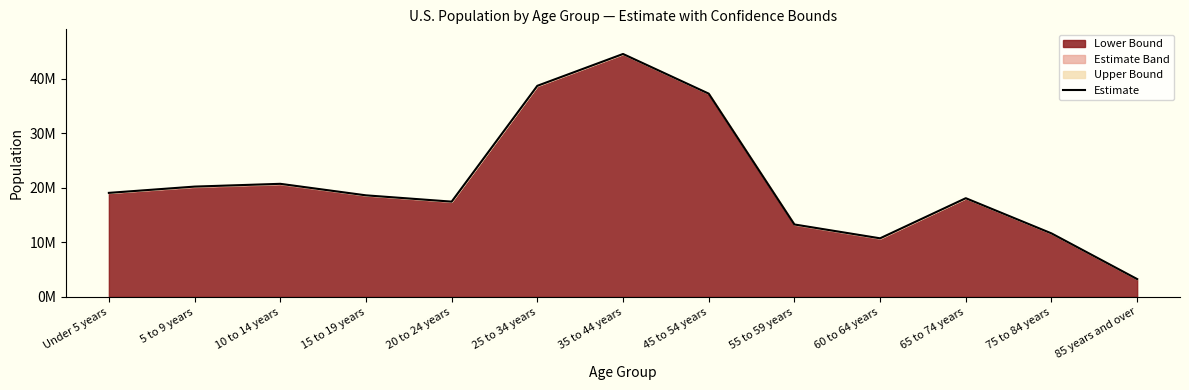

Does the chart display data point markers on the line(s)?

No